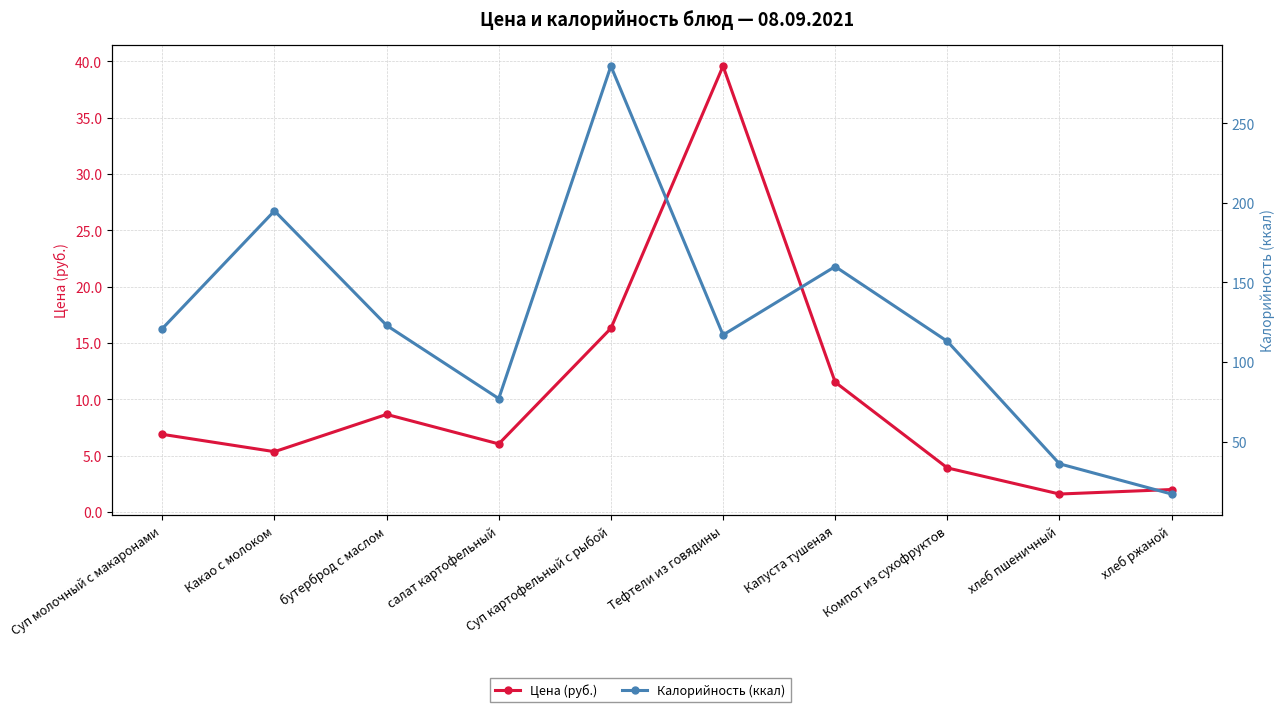

True or false: Калорийность (ккал) and Цена (руб.) cross at least once.

False